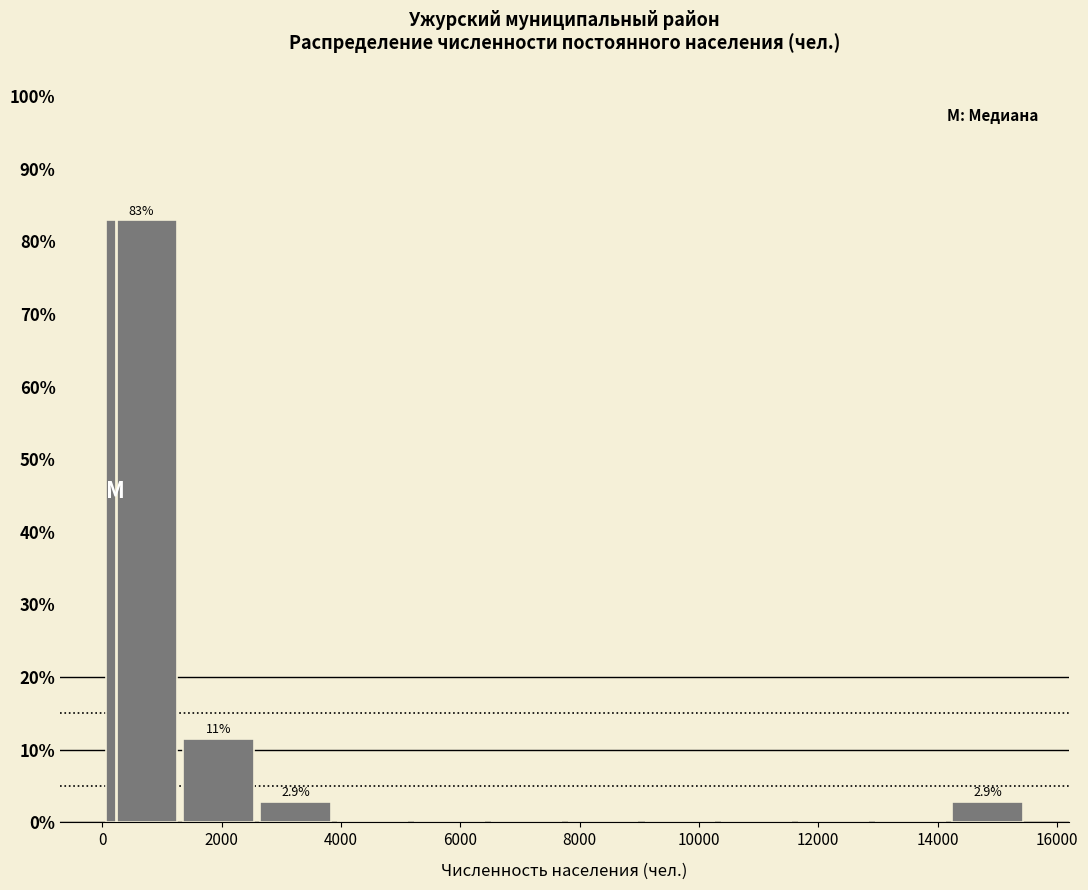

Over which range of the x-axis is the bar tallest?

0 to 1400